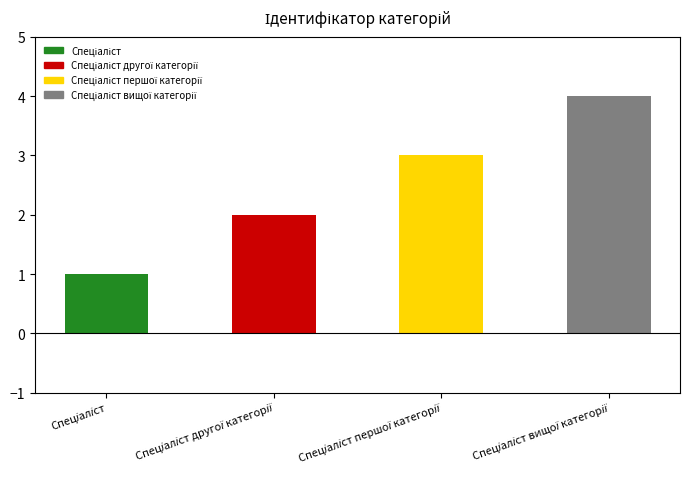

What is the minimum value shown in the chart?

1